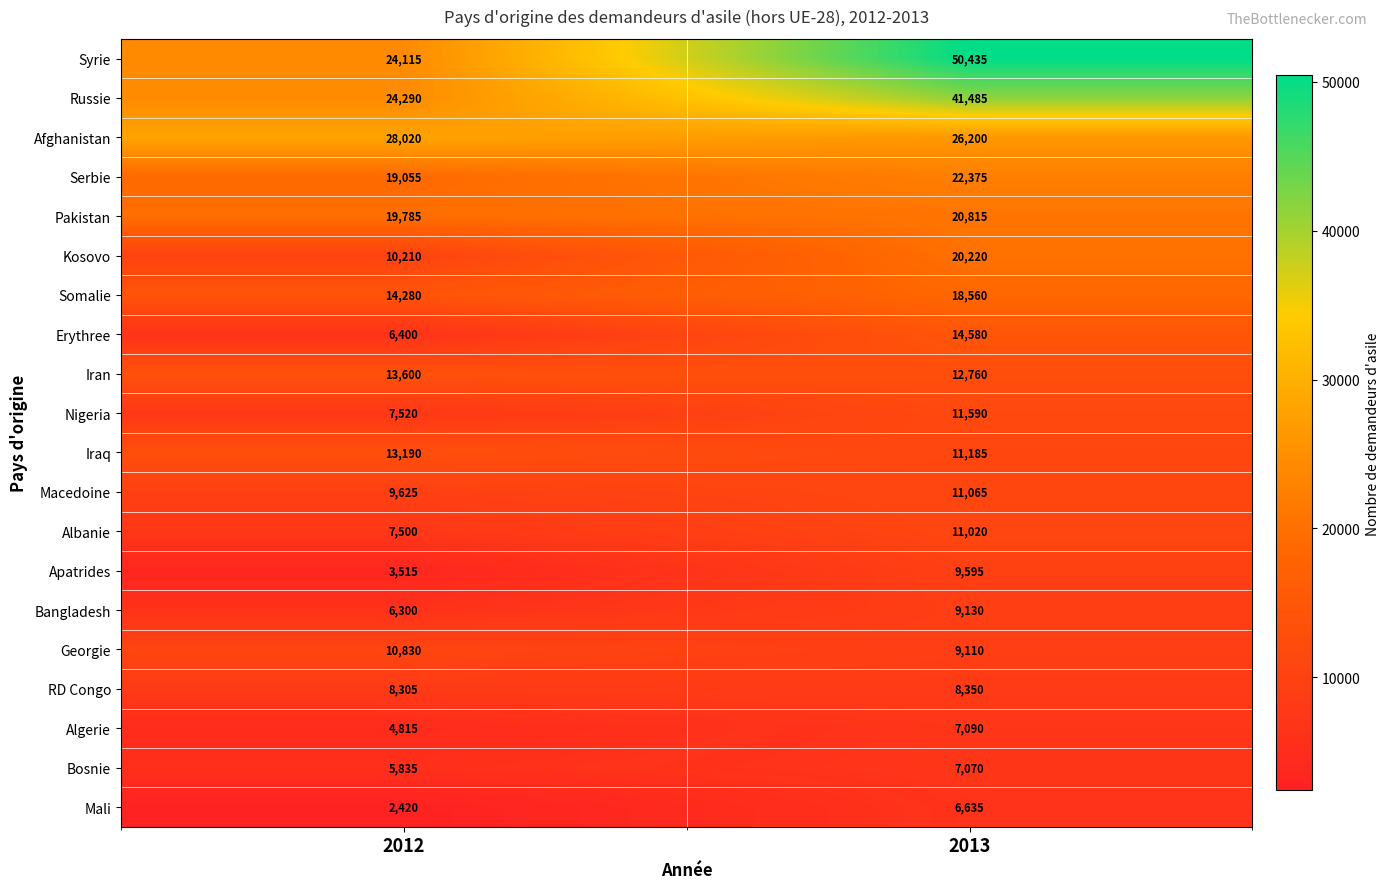

Which series has the largest total across all categories?

Syrie